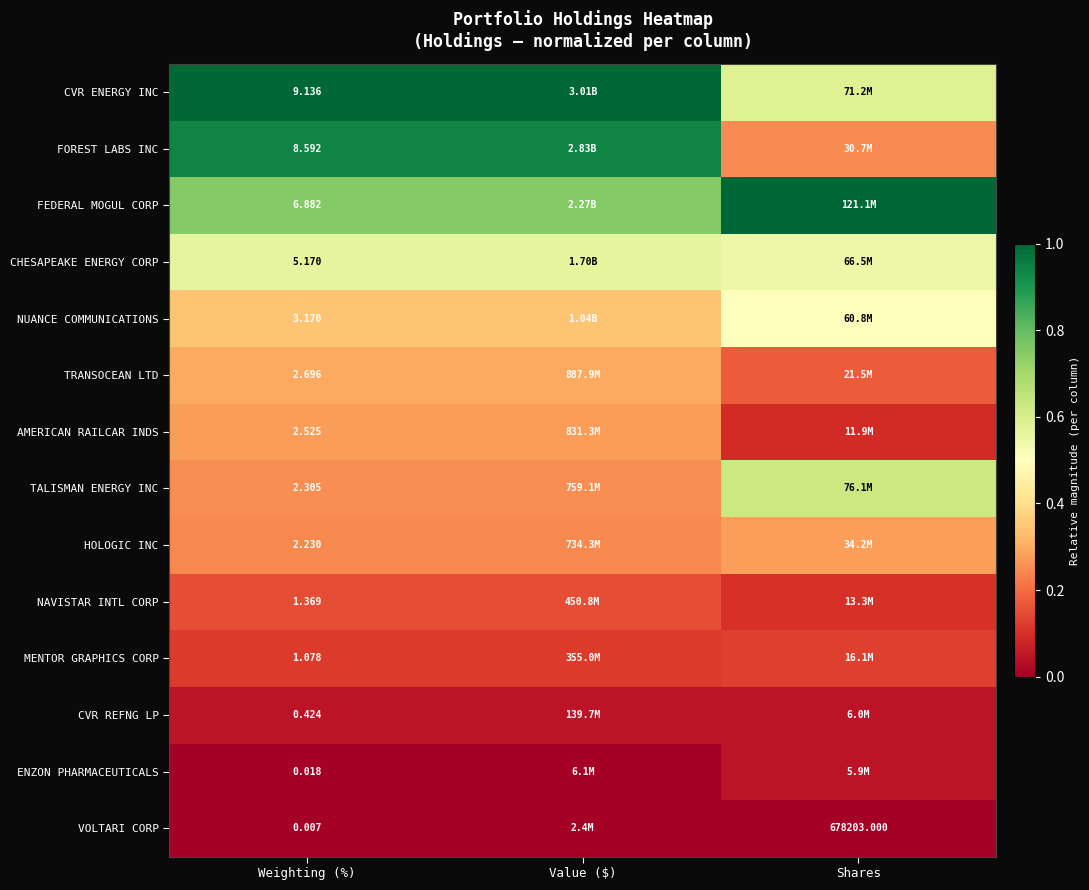

At Weighting (%), list the series in order from largest to smallest.

CVR ENERGY INC, FOREST LABS INC, FEDERAL MOGUL CORP, CHESAPEAKE ENERGY CORP, NUANCE COMMUNICATIONS, TRANSOCEAN LTD, AMERICAN RAILCAR INDS, TALISMAN ENERGY INC, HOLOGIC INC, NAVISTAR INTL CORP, MENTOR GRAPHICS CORP, CVR REFNG LP, ENZON PHARMACEUTICALS, VOLTARI CORP